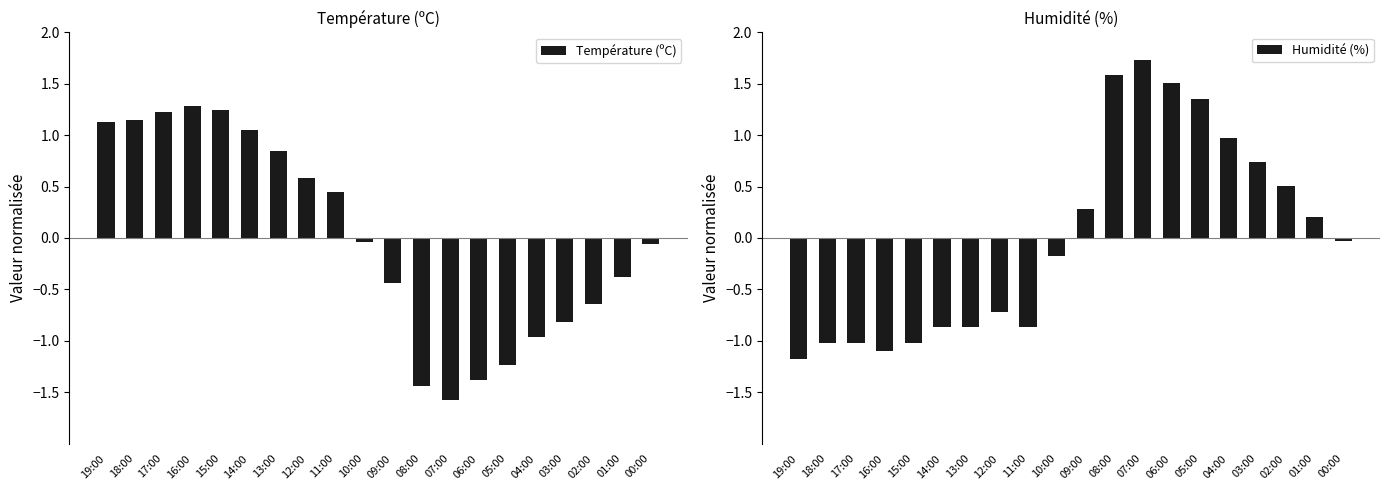

Rank the categories by Température (ºC) value from highest to lowest.

16:00, 15:00, 17:00, 18:00, 19:00, 14:00, 13:00, 12:00, 11:00, 10:00, 00:00, 01:00, 09:00, 02:00, 03:00, 04:00, 05:00, 06:00, 08:00, 07:00